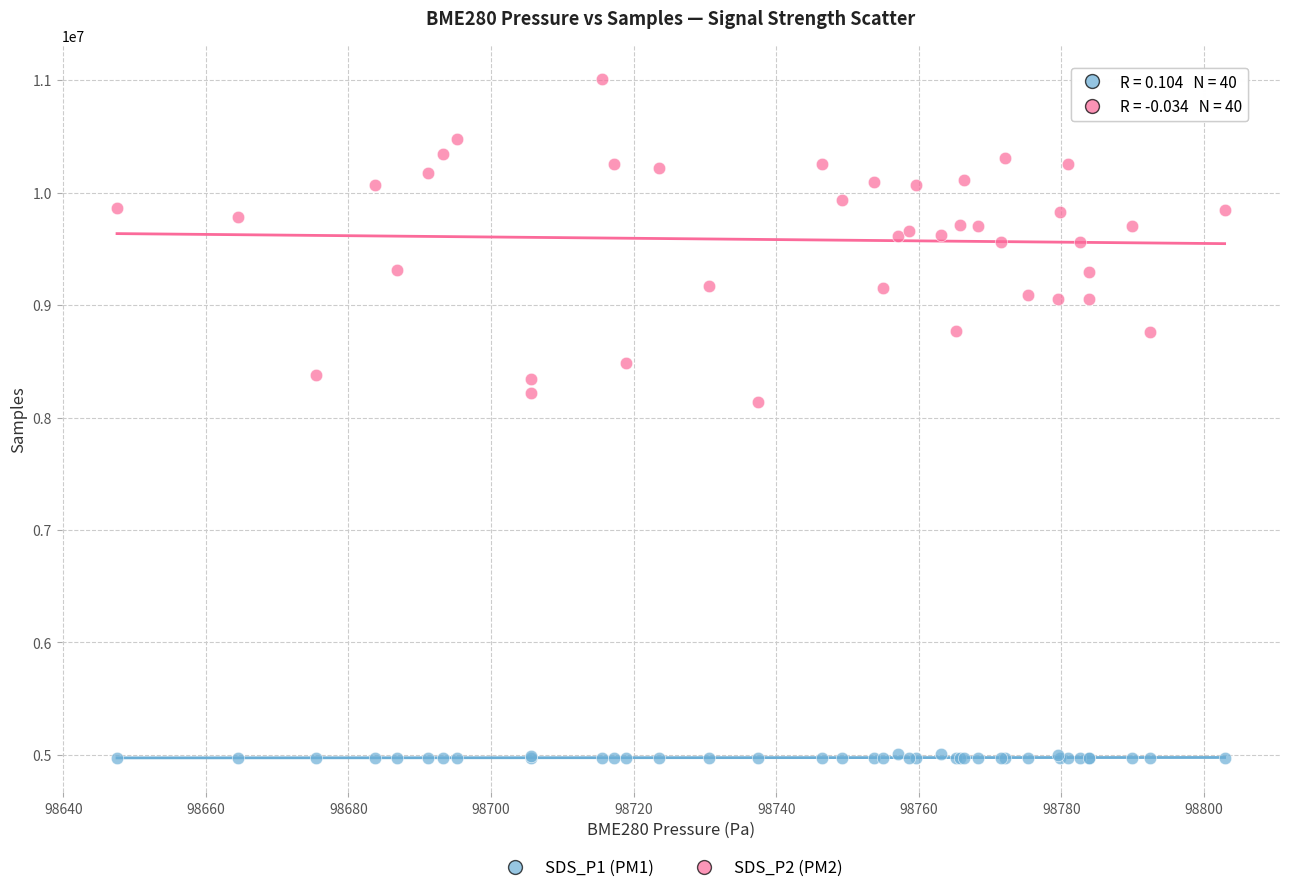

Which series contains the lowest Y value?

SDS_P1 (PM1)